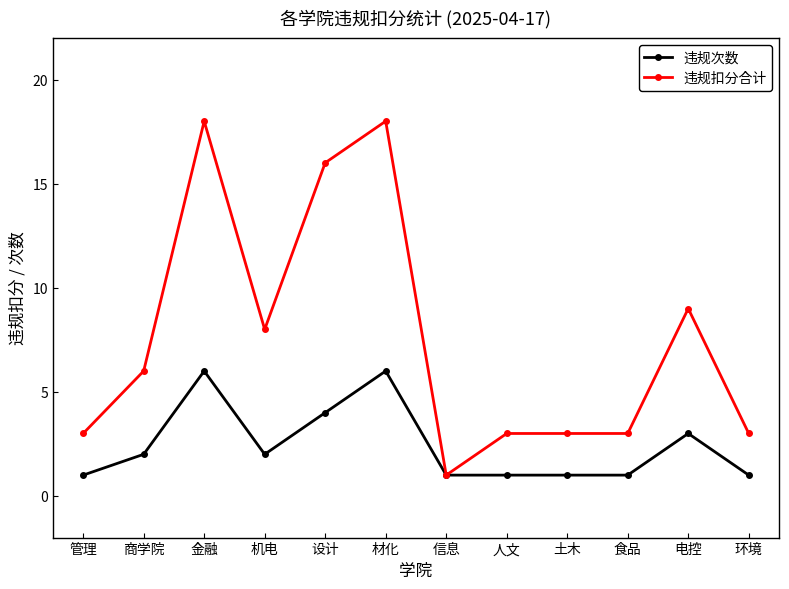

Does the chart have visible grid lines?

No